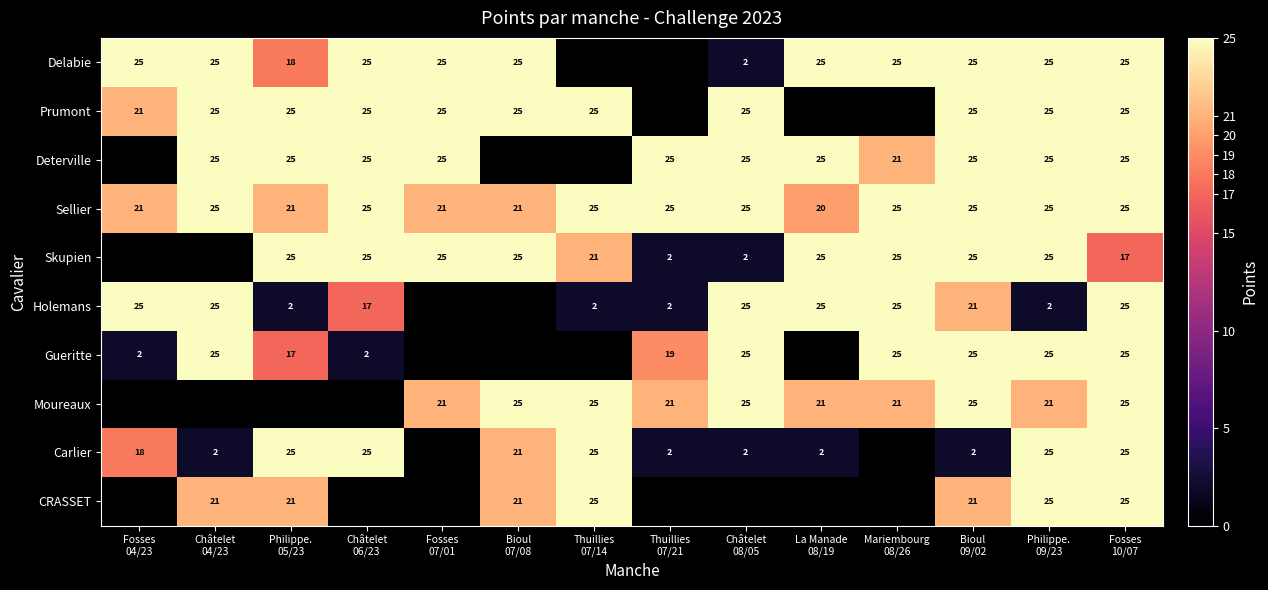

List the series in order of their peak value, lowest first.

Delabie, Prumont, Deterville, Sellier, Skupien, Holemans, Gueritte, Moureaux, Carlier, CRASSET